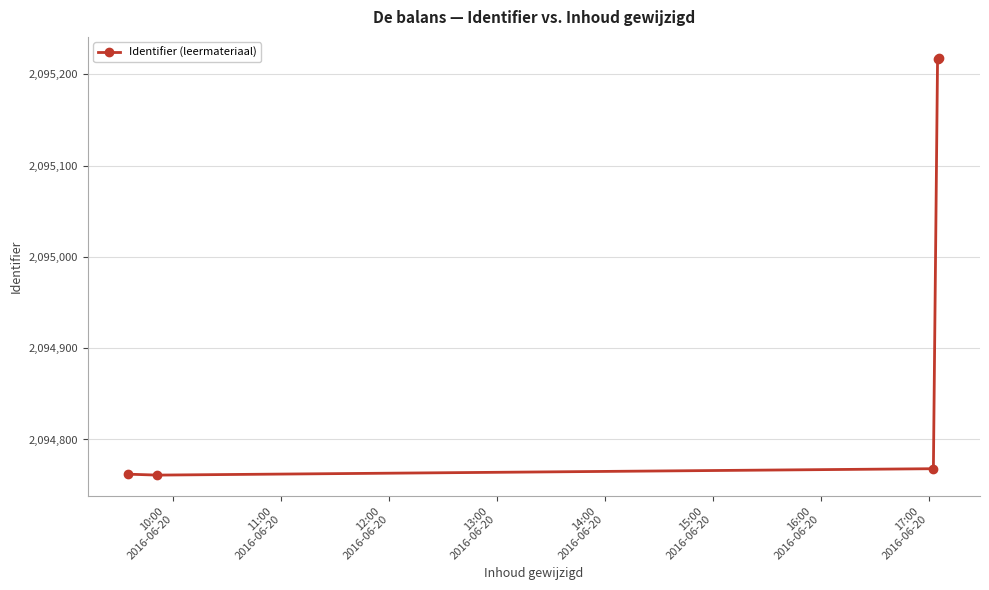

What is the smallest value displayed?

2094761